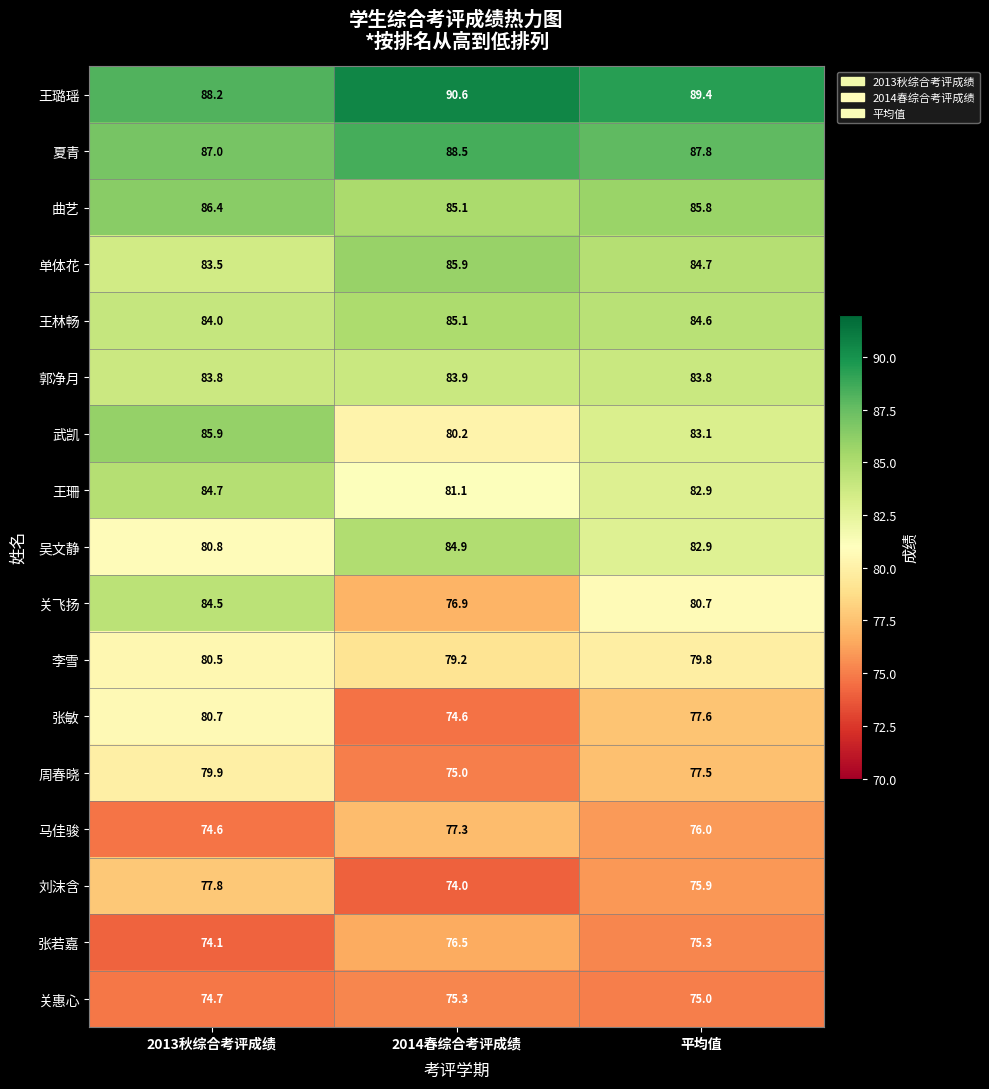

At which label is 王珊 closest to 82?

2014春综合考评成绩